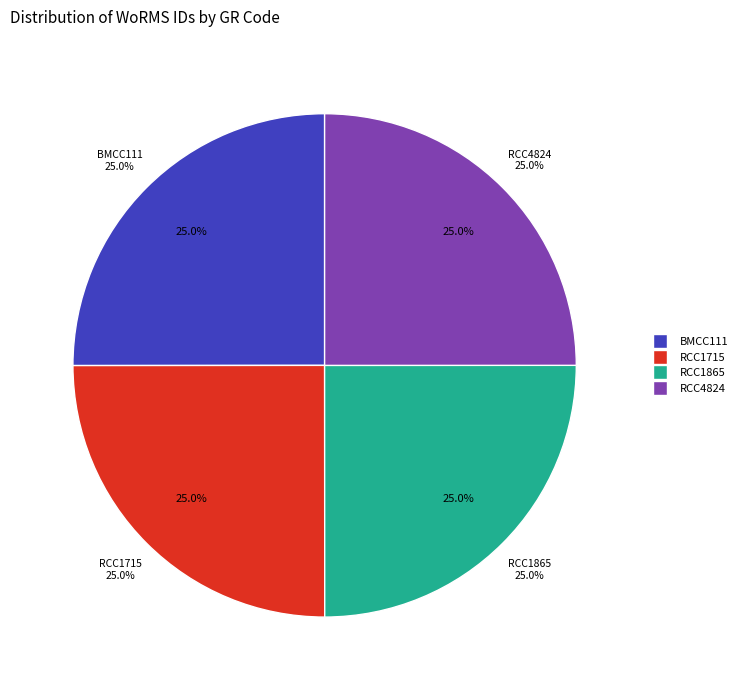

To the nearest percent, what portion does RCC1715 represent?

25%